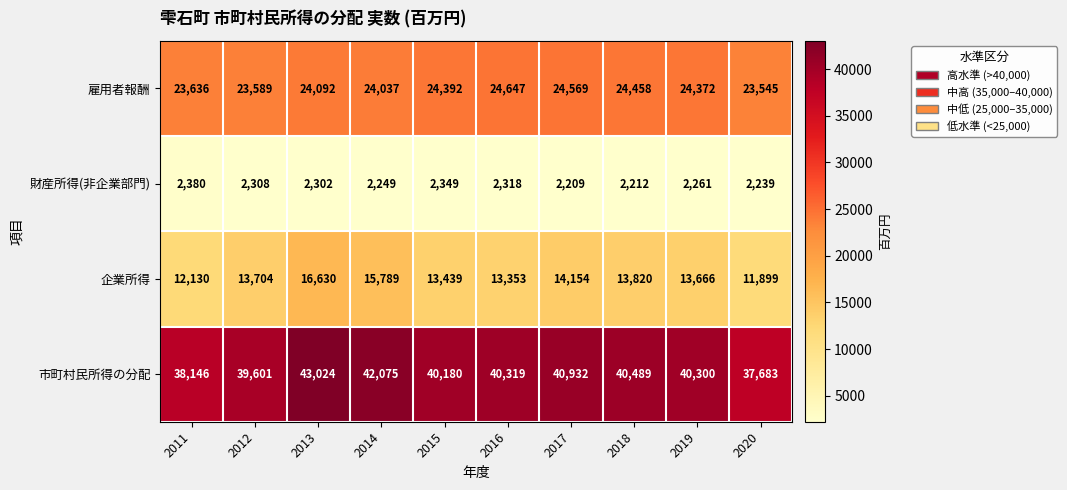

Rank the series at 2013 from lowest to highest value.

財産所得(非企業部門), 企業所得, 雇用者報酬, 市町村民所得の分配